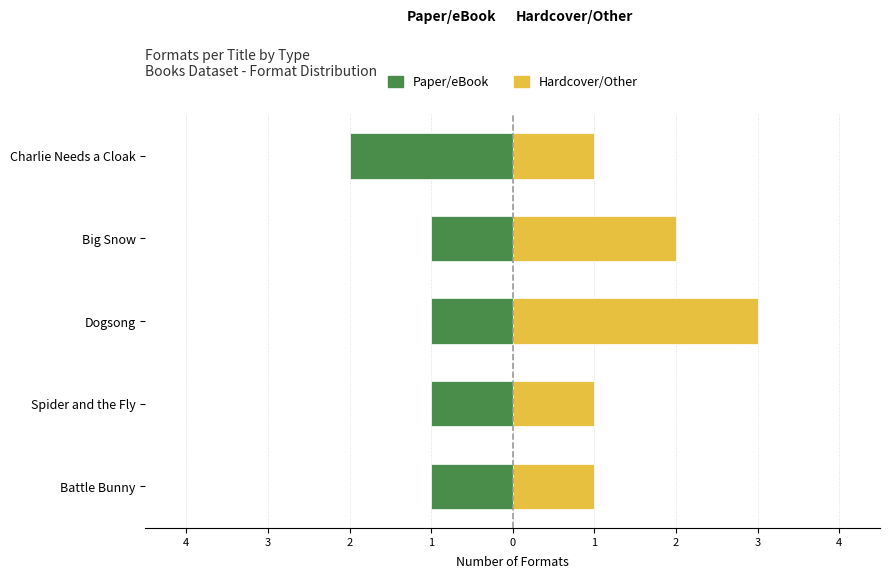

Rank the series by their maximum value, from highest to lowest.

Hardcover/Other, Paper/eBook